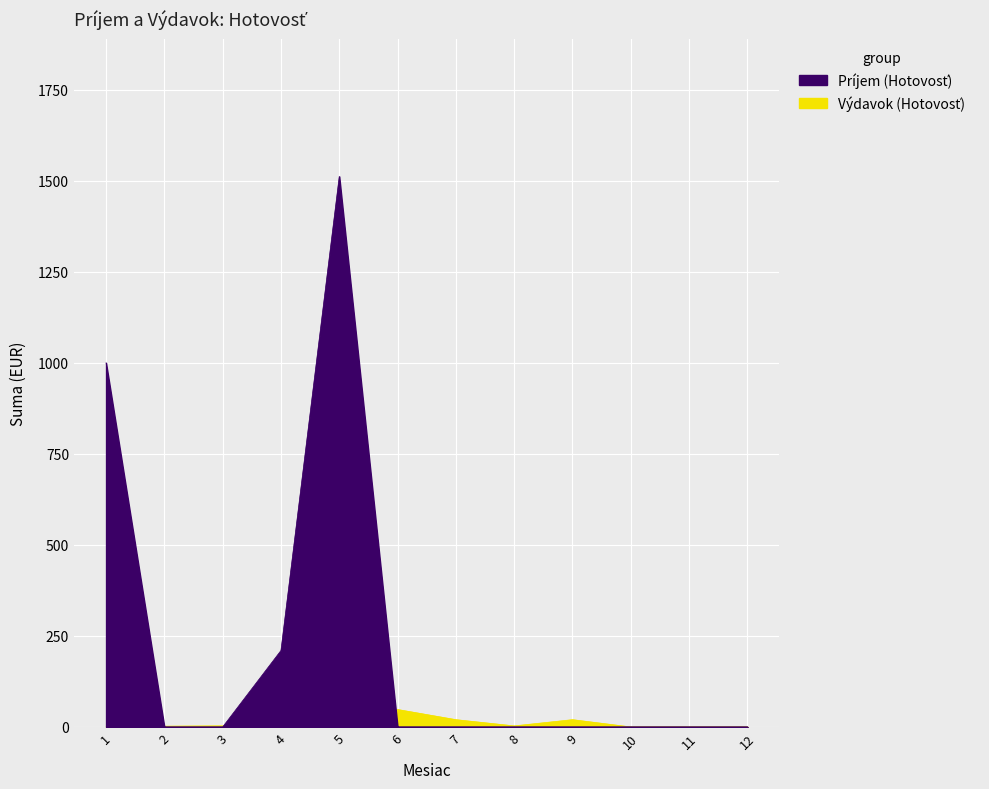

How many lines are shown in the chart?

2